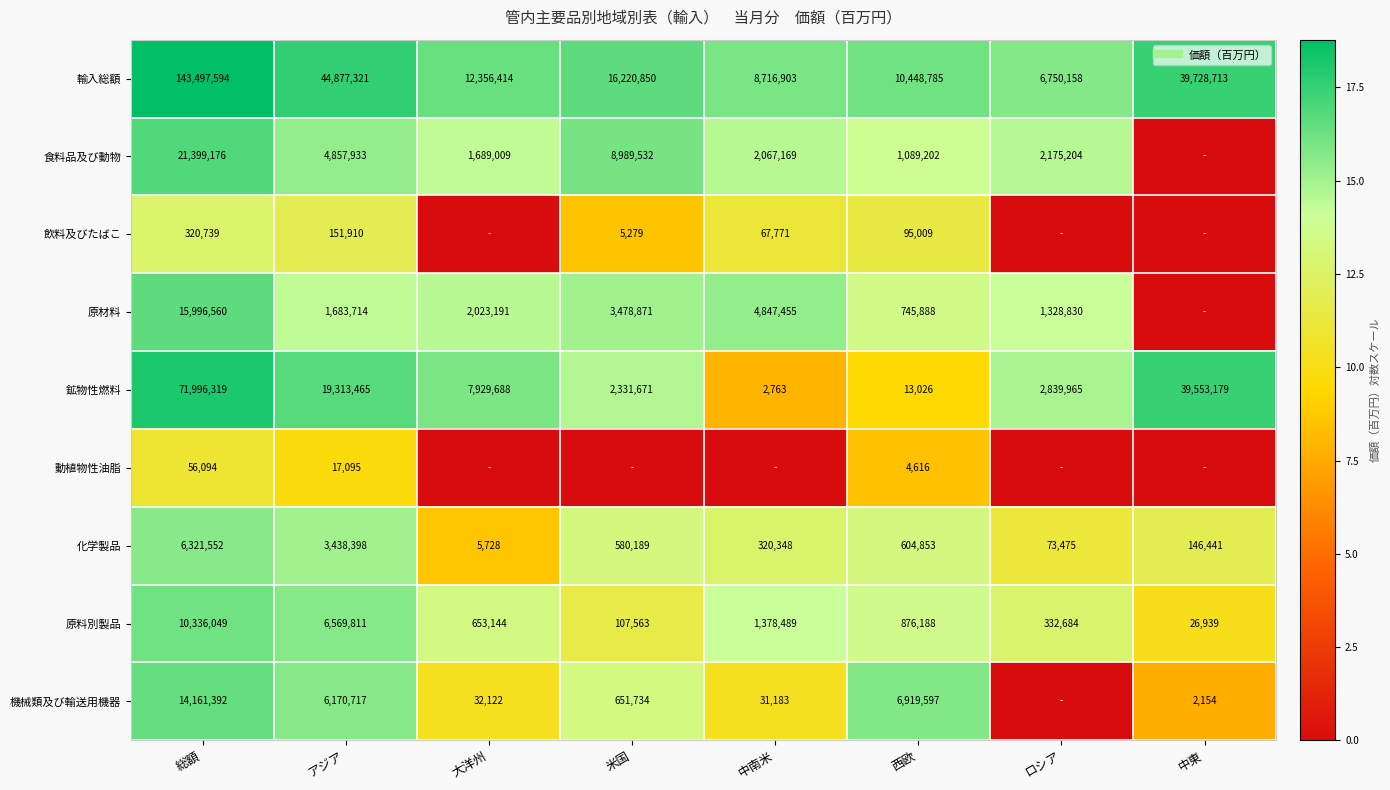

True or false: 食料品及び動物 has a value of 24.5 at 中南米.

False